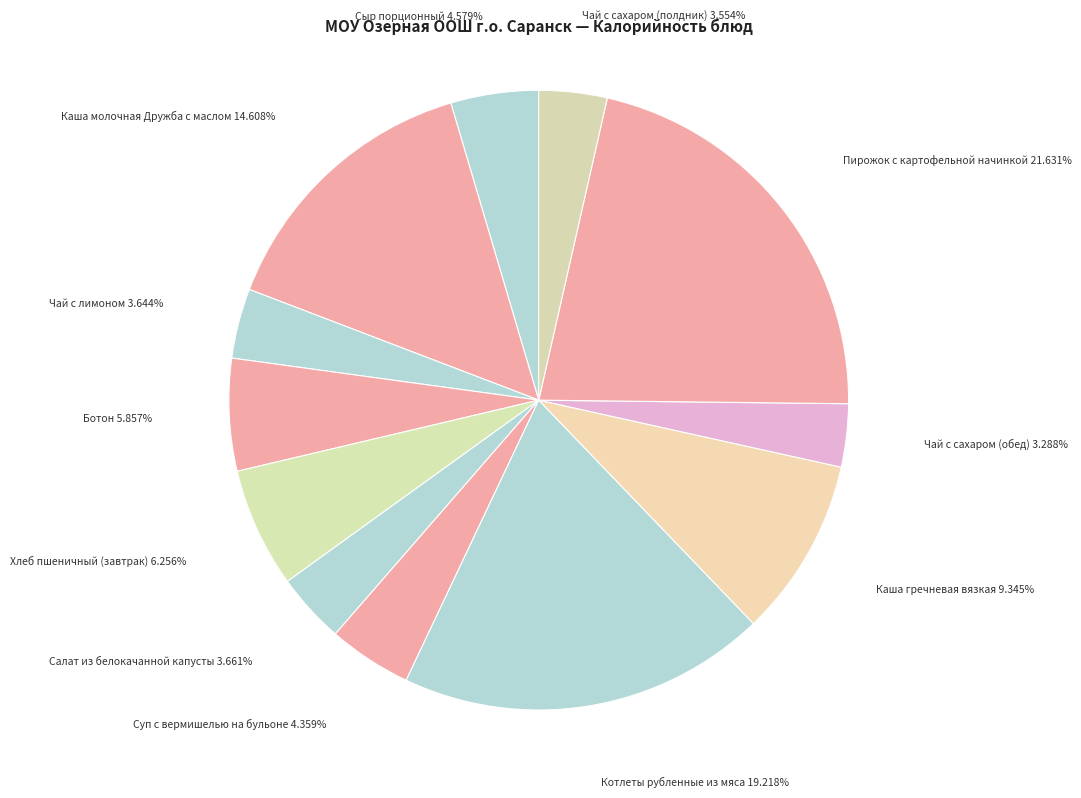

Which has a higher value, Пирожок с картофельной начинкой 21.631% or Суп с вермишелью на бульоне 4.359%?

Пирожок с картофельной начинкой 21.631%